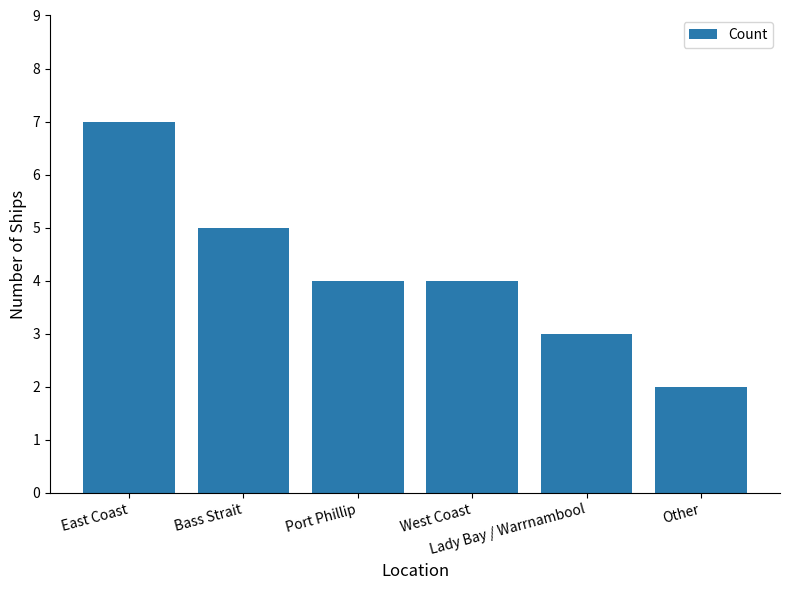

What is the greatest value displayed?

7